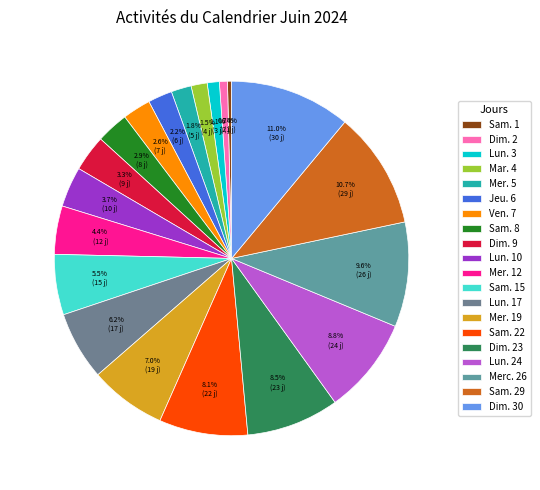

How many segments does this pie chart have?

20